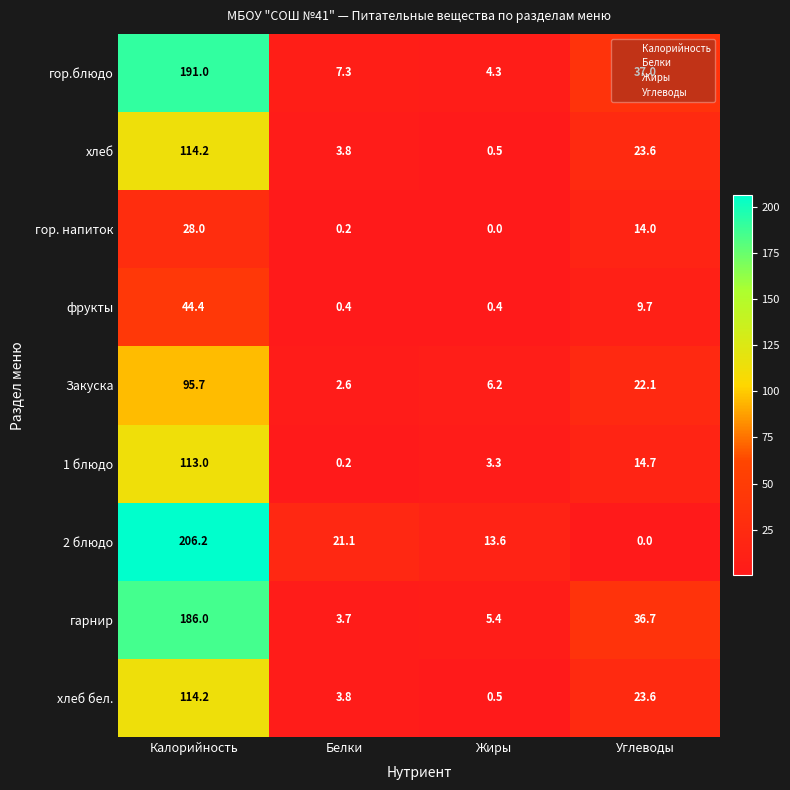

Is the value of Жиры at 5 greater than the value of Калорийность at Калорийность?

No